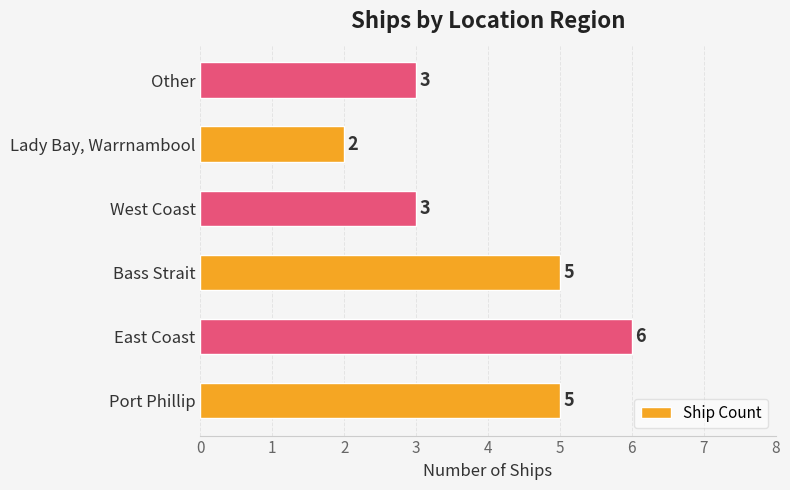

What is the sum of all values?

24